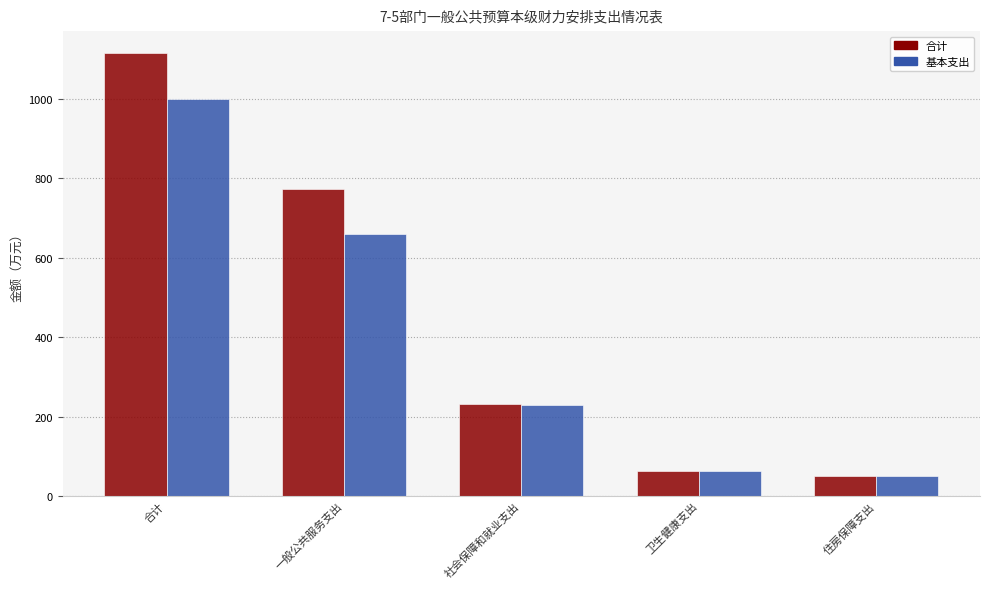

Between 一般公共服务支出 and 卫生健康支出, which series saw the biggest shift?

合计